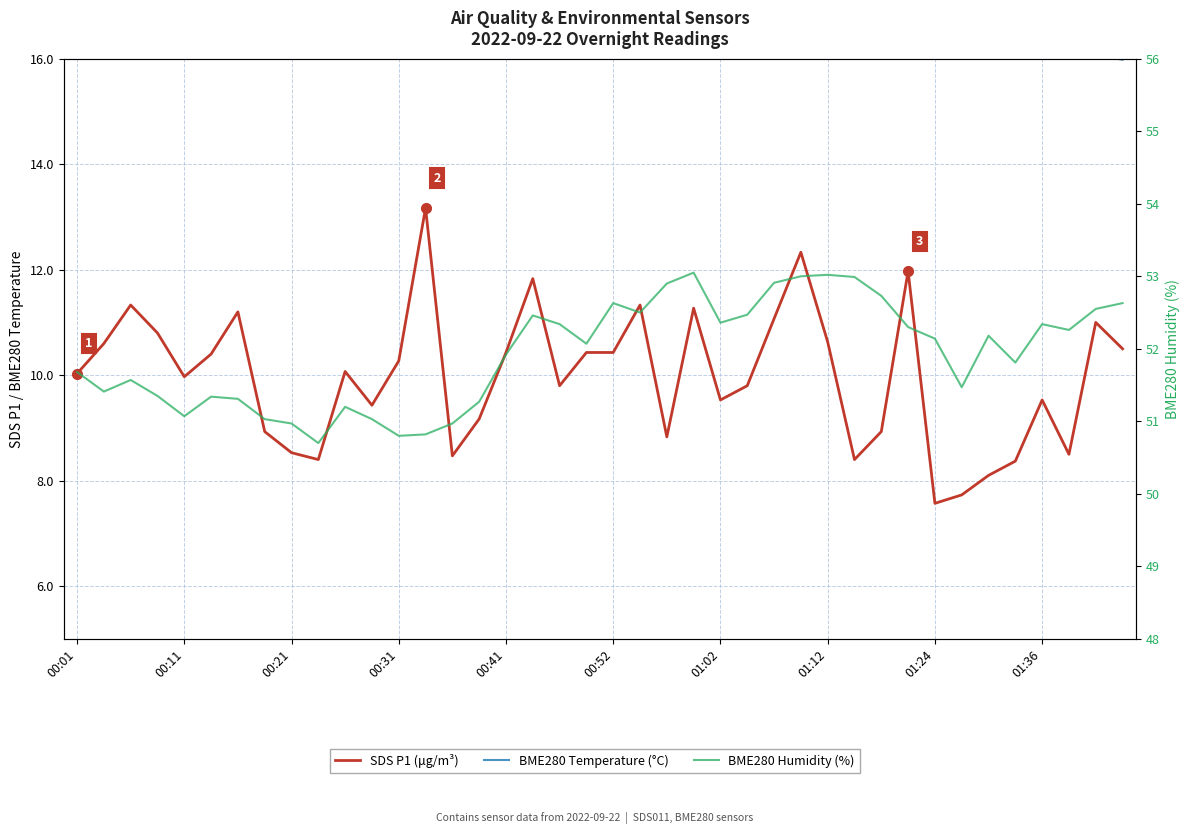

What is the sum of all SDS P1 (μg/m³) values?

399.1